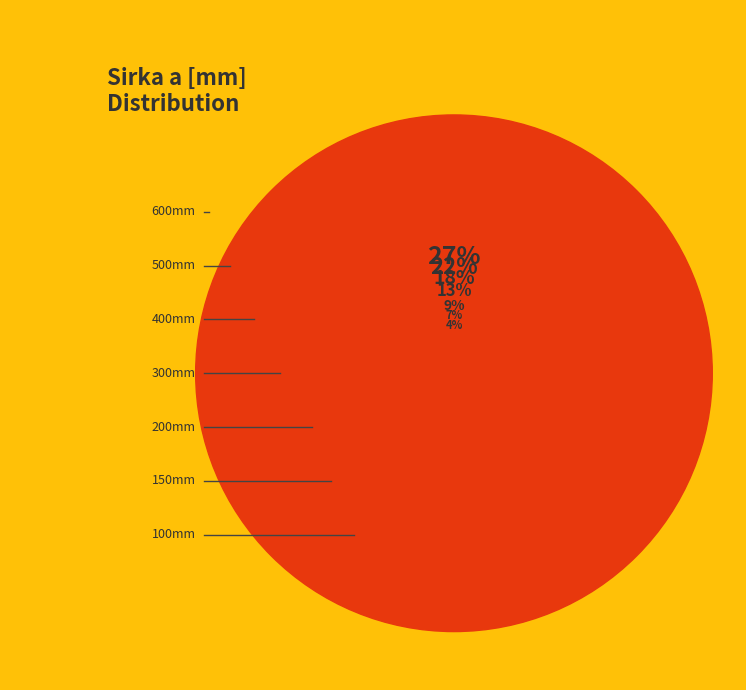

Do TKBJ150H110 and TKBJ500H110 together represent more than half of the pie?

No